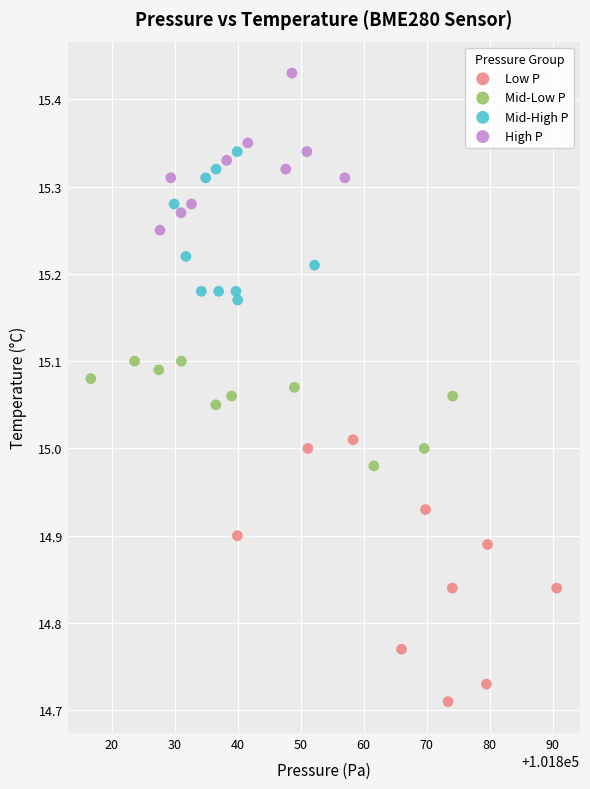

Which series has the largest Y range (max minus min)?

Low P